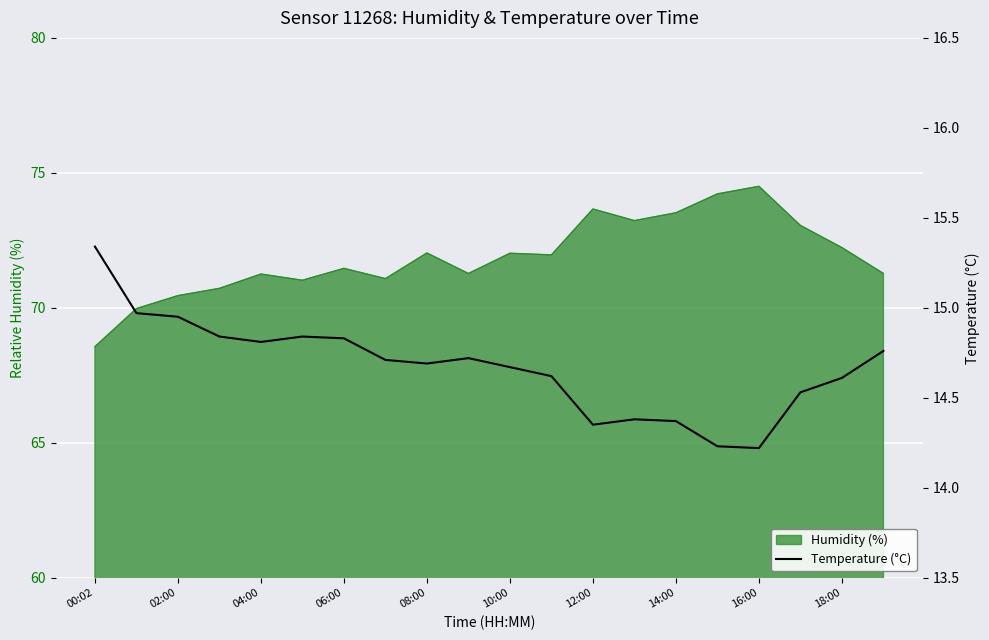

The value of Humidity (%) at 12:00 is 73.7. True or false?

True